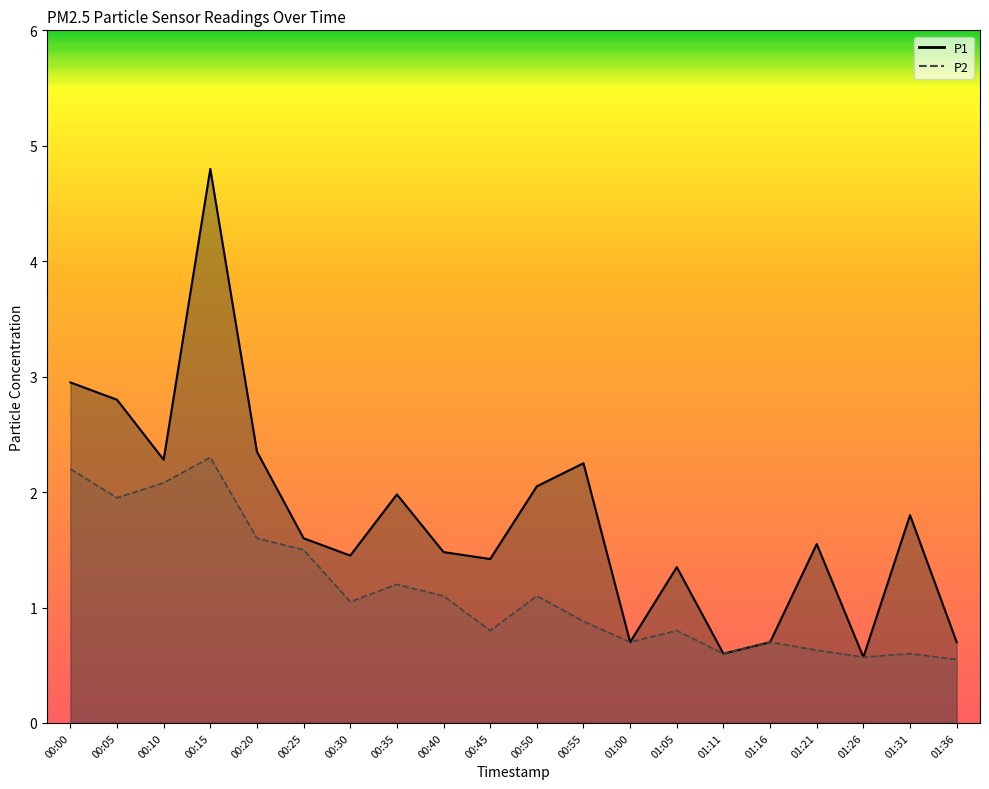

At which category is the sum across all series the highest?

00:15